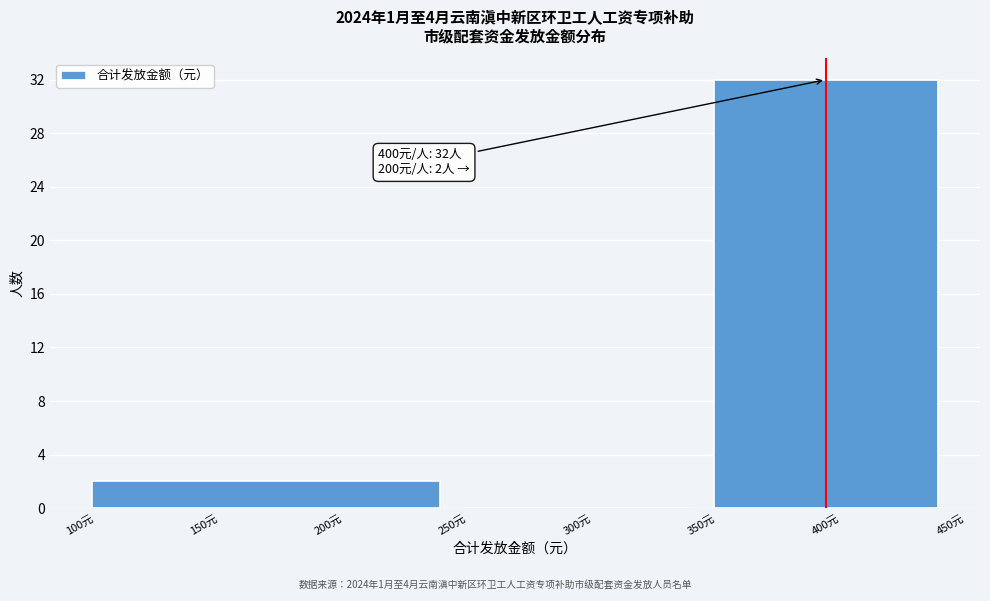

Over which range of the x-axis is the bar tallest?

350 to 450